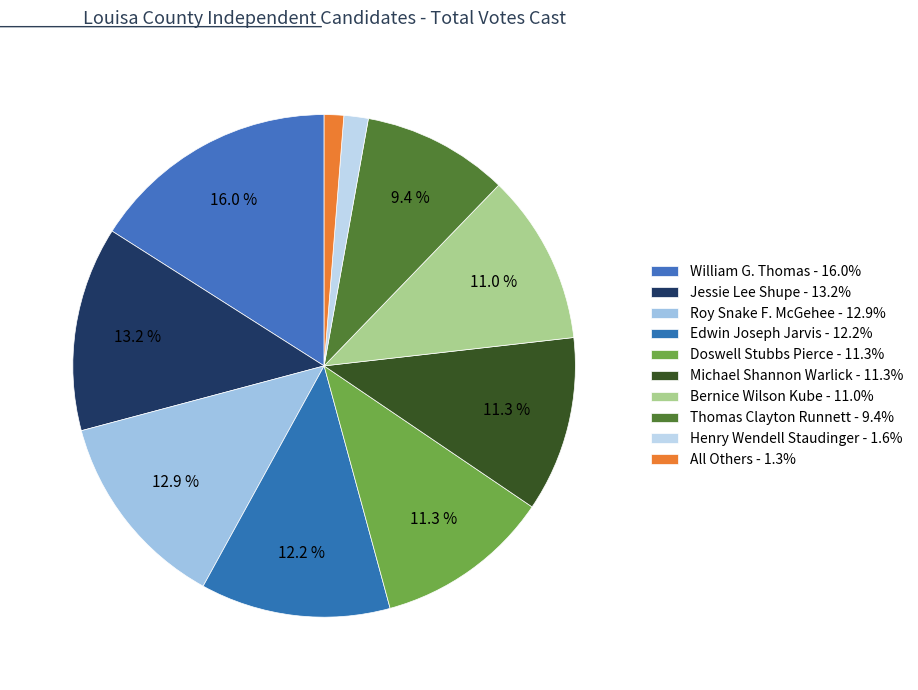

Count the number of slices in the pie.

10